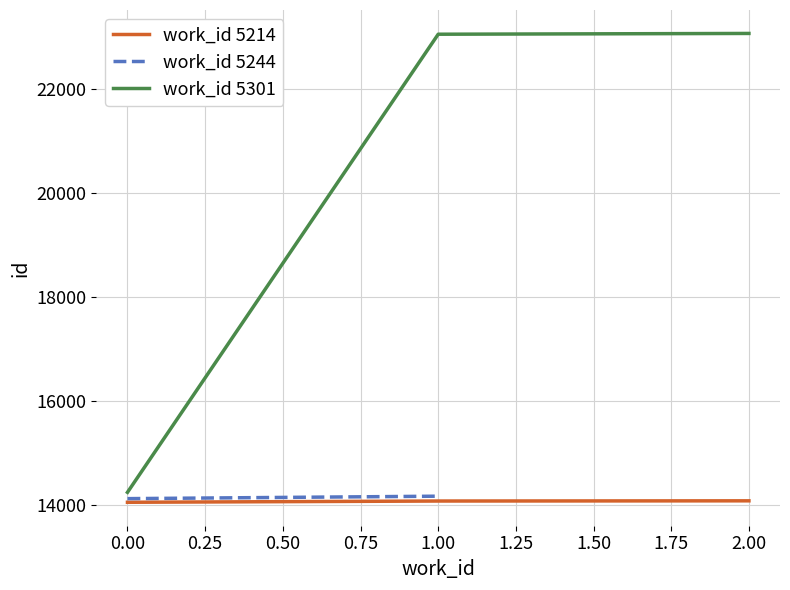

Where is work_id 5214 nearest to the value 14075?

1.00